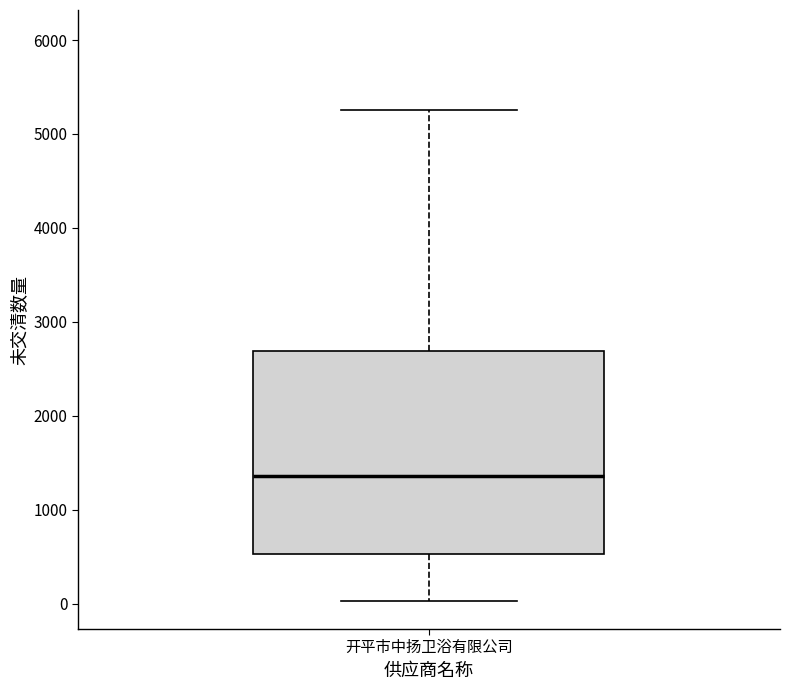

Read this box plot against the y-axis: the position of the median line, the range covered by the box, and the ends of both whiskers. The values are not printed on the chart, so give them approximately, as read against the axis.

median 1400, box 500 to 2700, whiskers 0 to 5300